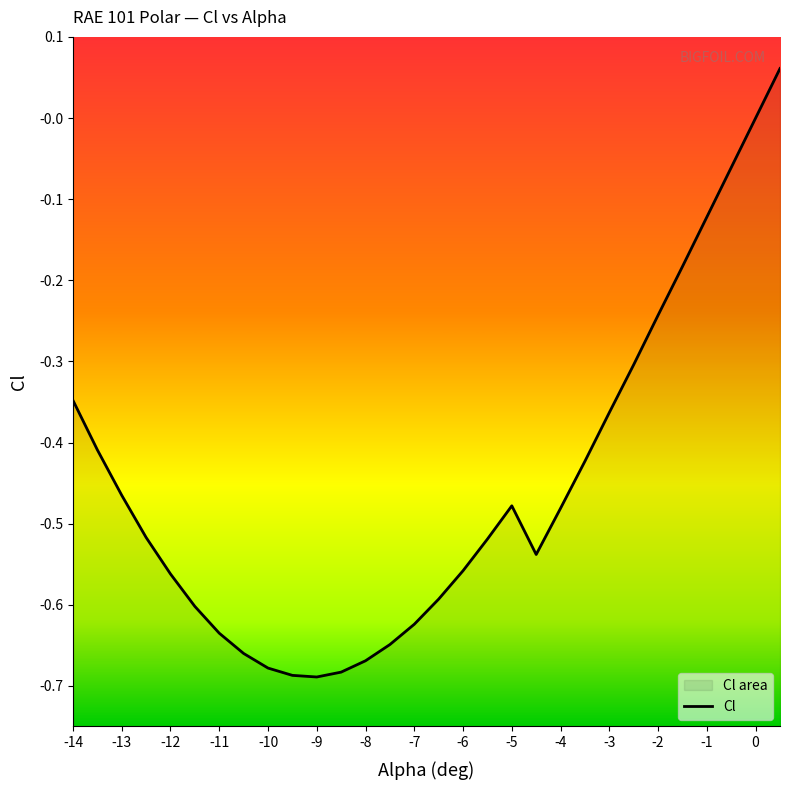

The chart shows a value of -0.2 at -3. True or false?

False